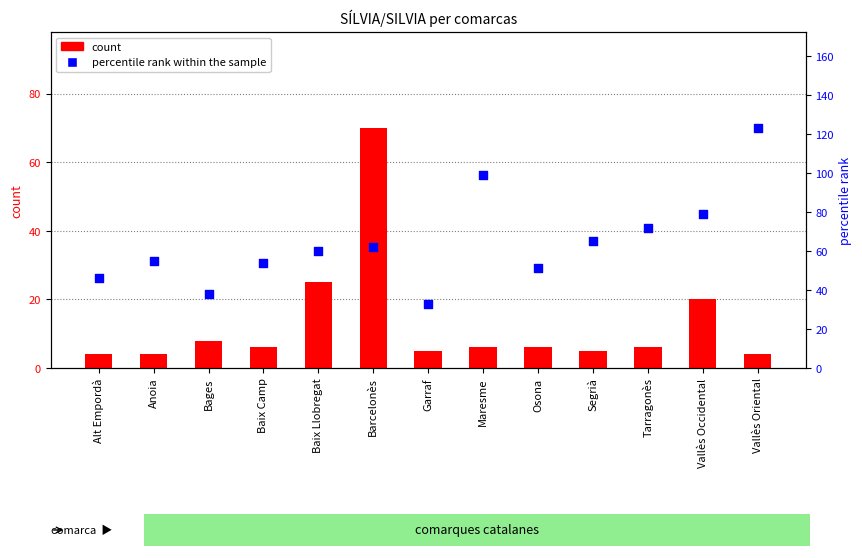

Which series contains the highest Y value?

percentile rank within the sample